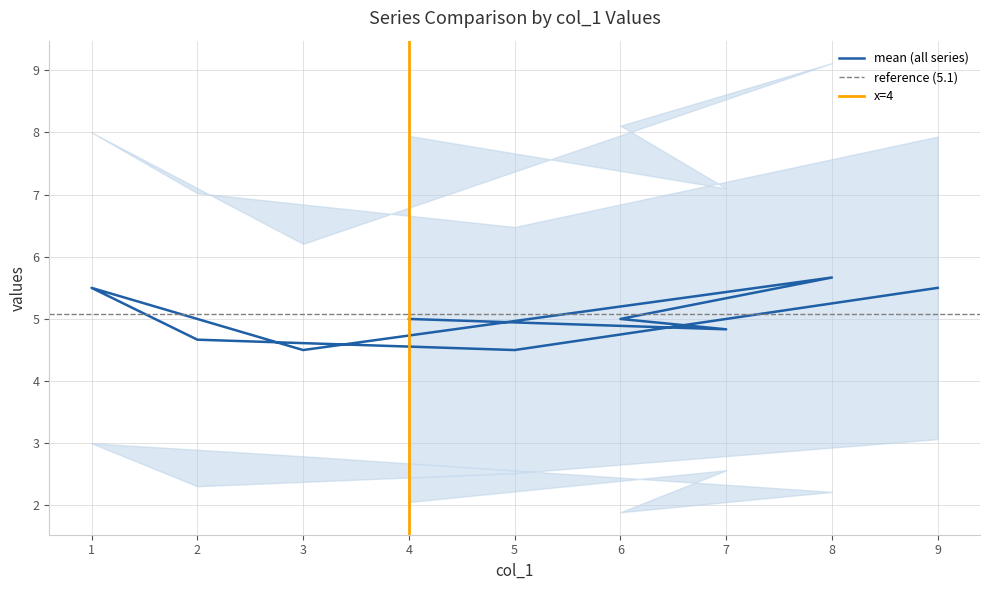

In col_6, how many points are lower than both neighbors (excluding endpoints)?

2